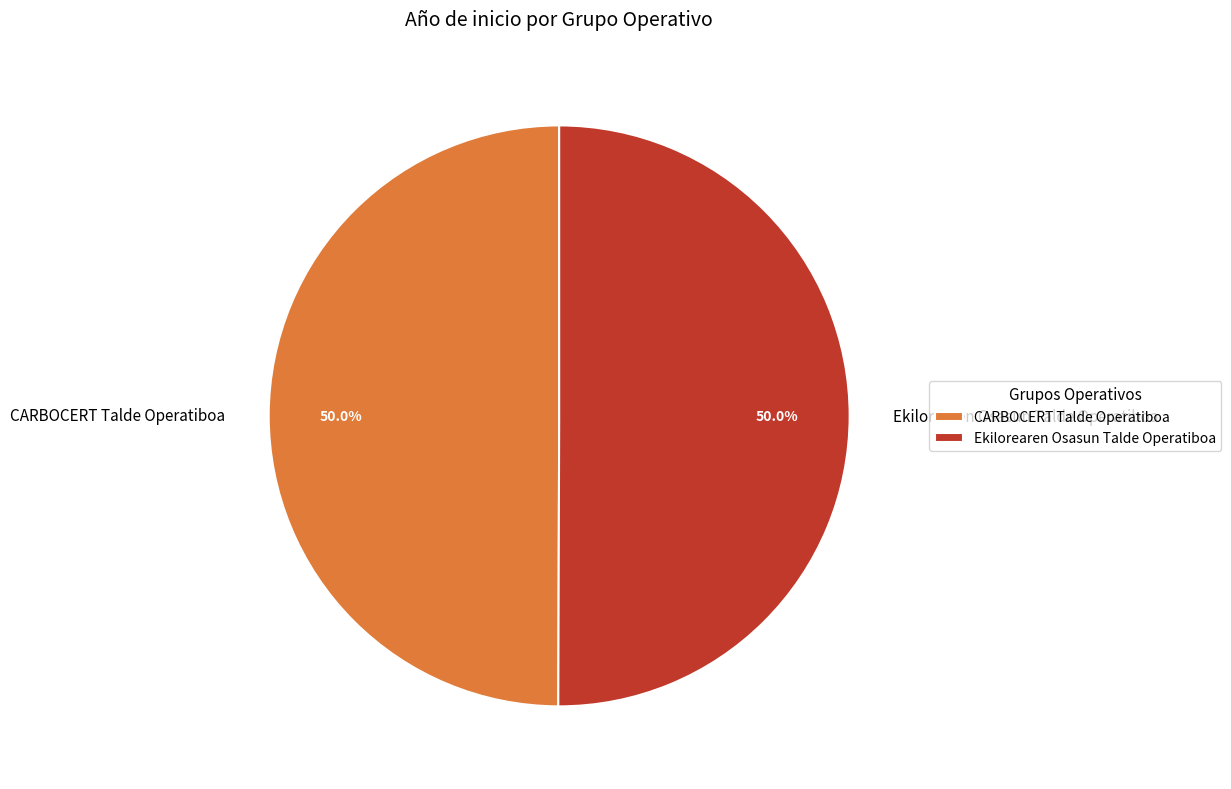

What is the total percentage of Ekilorearen Osasun Talde Operatiboa and CARBOCERT Talde Operatiboa?

100.0%